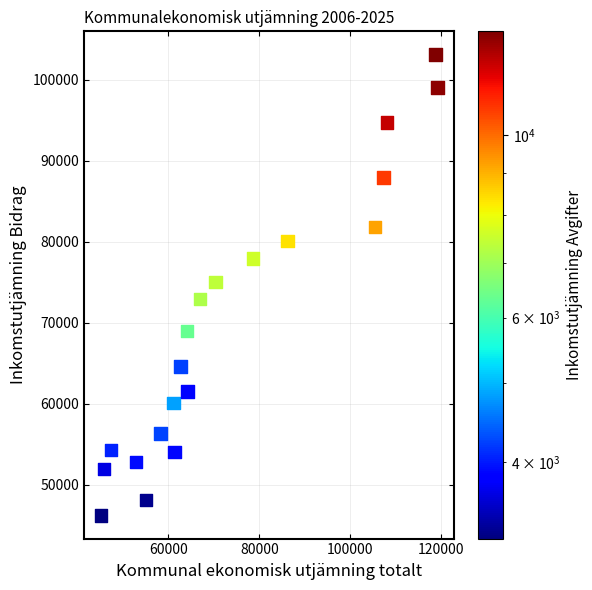

What is the range of X values (max minus min)?

74011.0